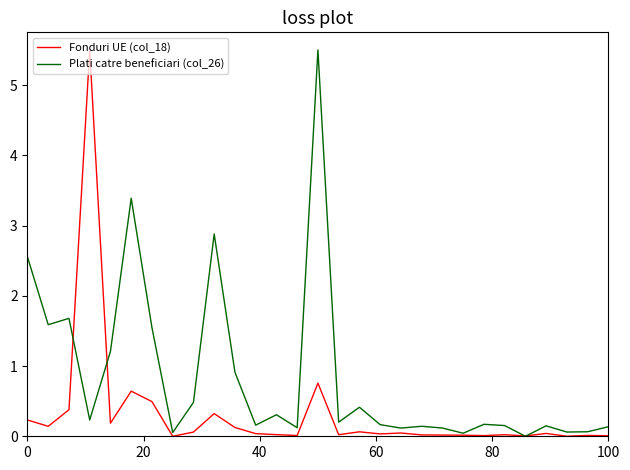

Rank the series by their average value, from lowest to highest.

Fonduri UE (col_18), Plati catre beneficiari (col_26)